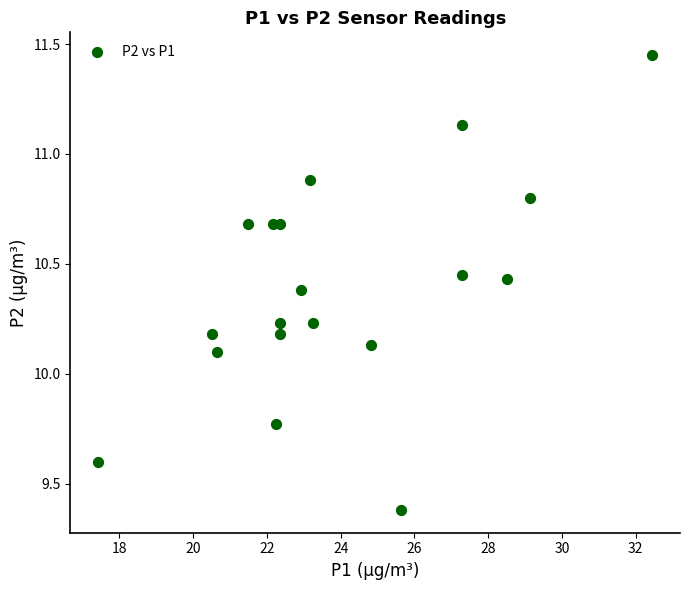

What is the range of Y values (max minus min)?

2.1